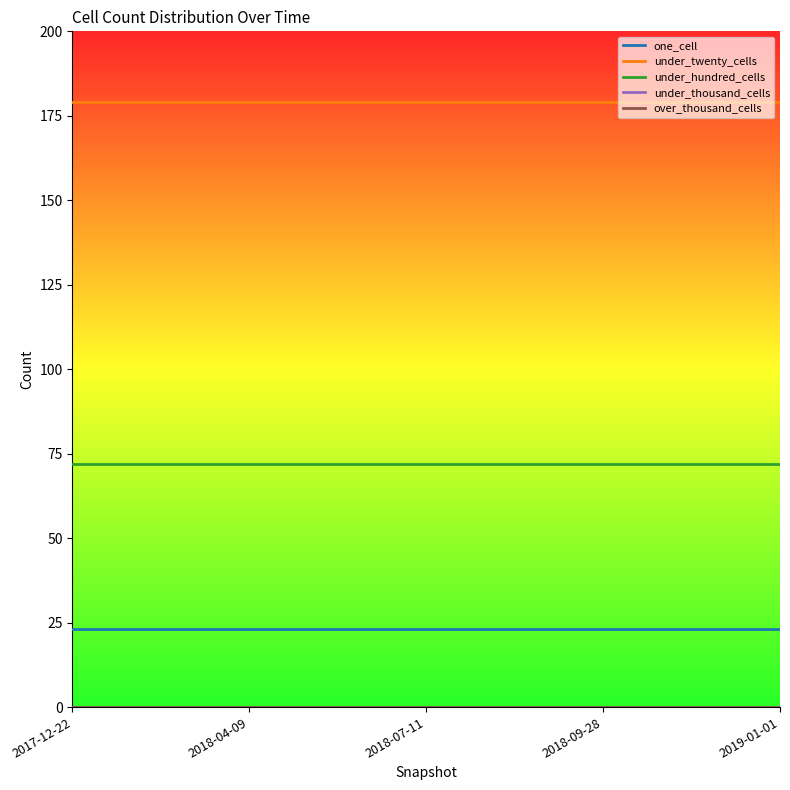

How many lines are shown in the chart?

5